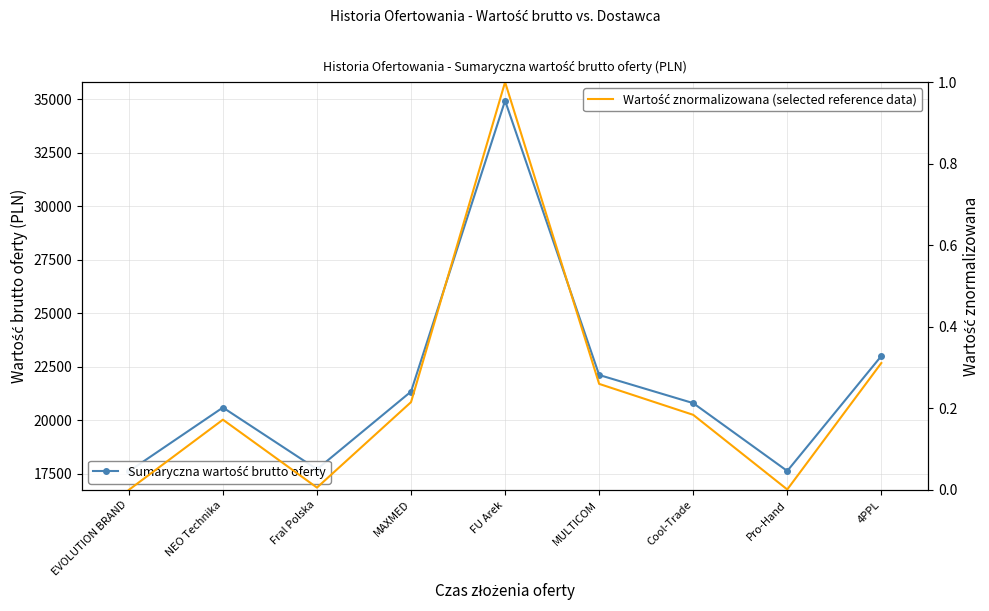

What is the average value of the Wartość znormalizowana (selected reference data) series?

0.2